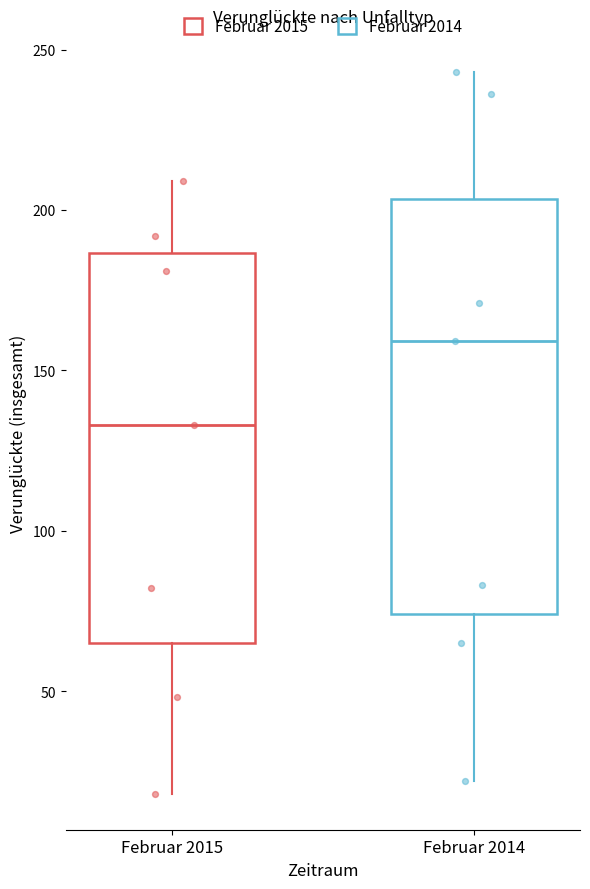

Where is the upper edge of the box for Februar 2015 on the y-axis? The values are not printed on the chart, so give them approximately, as read against the axis.

185